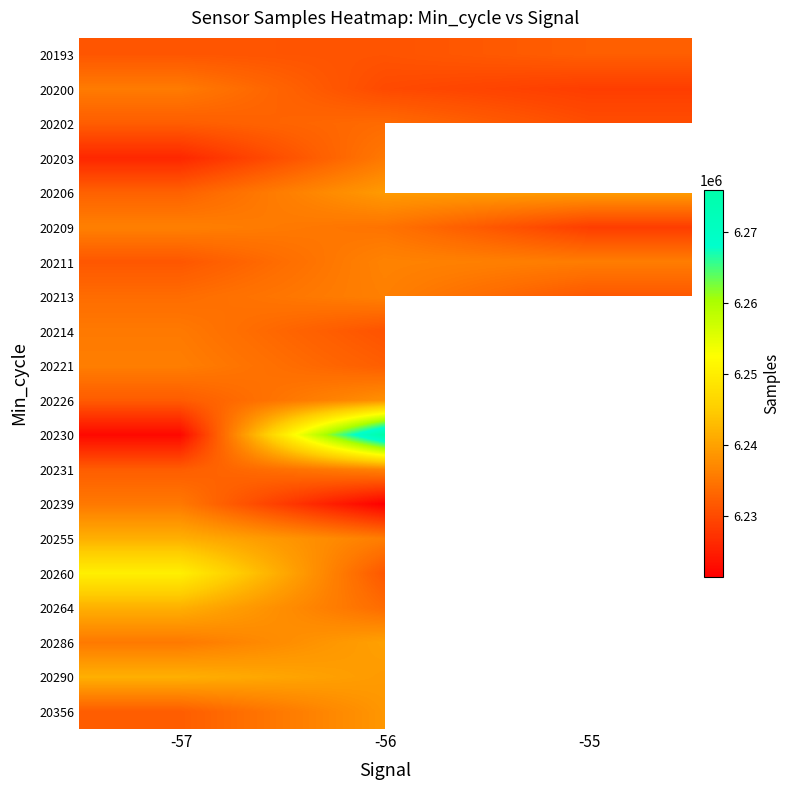

Between -56 and -57, which is larger?

-57